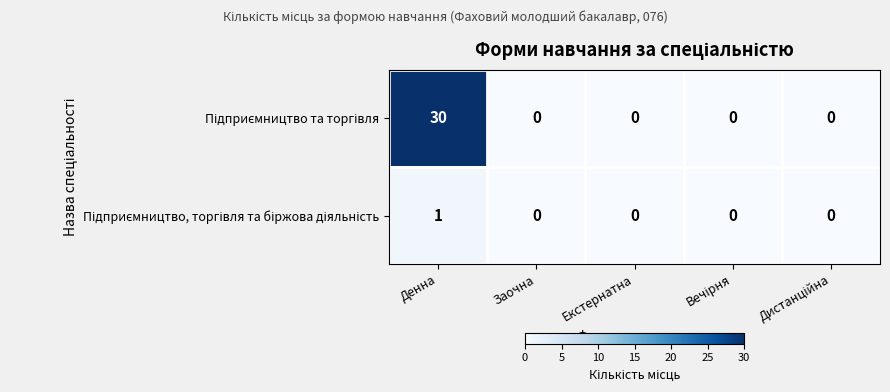

What is the difference between the highest and lowest values at Денна?

29